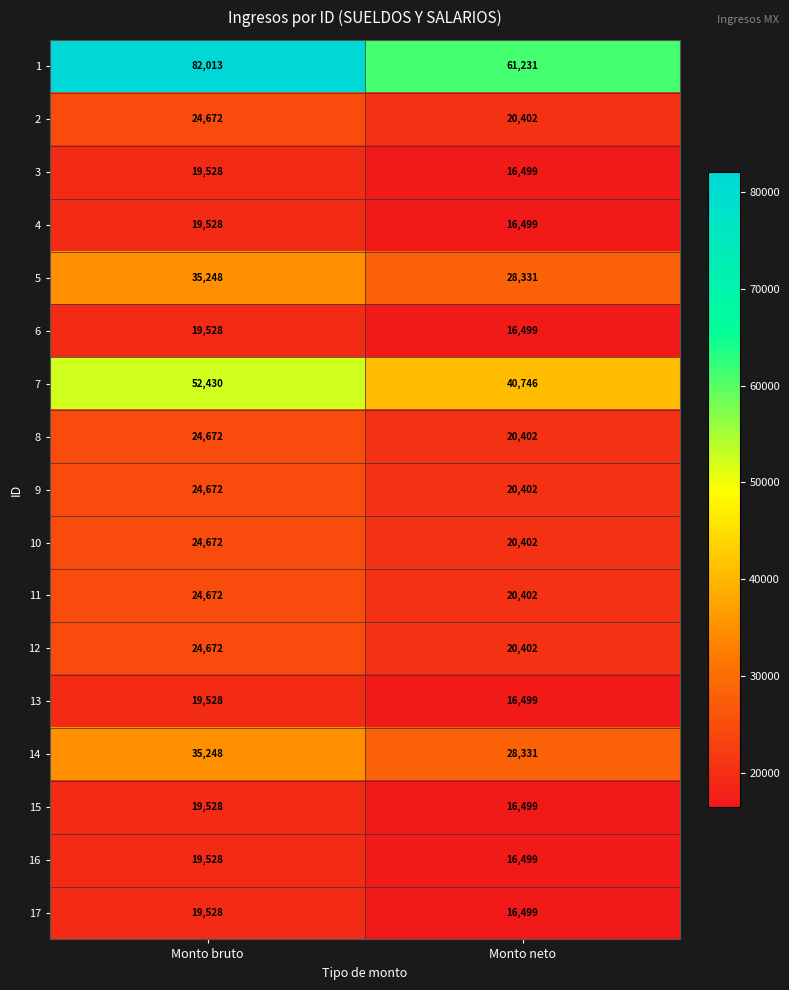

How many distinct data groups are displayed?

17